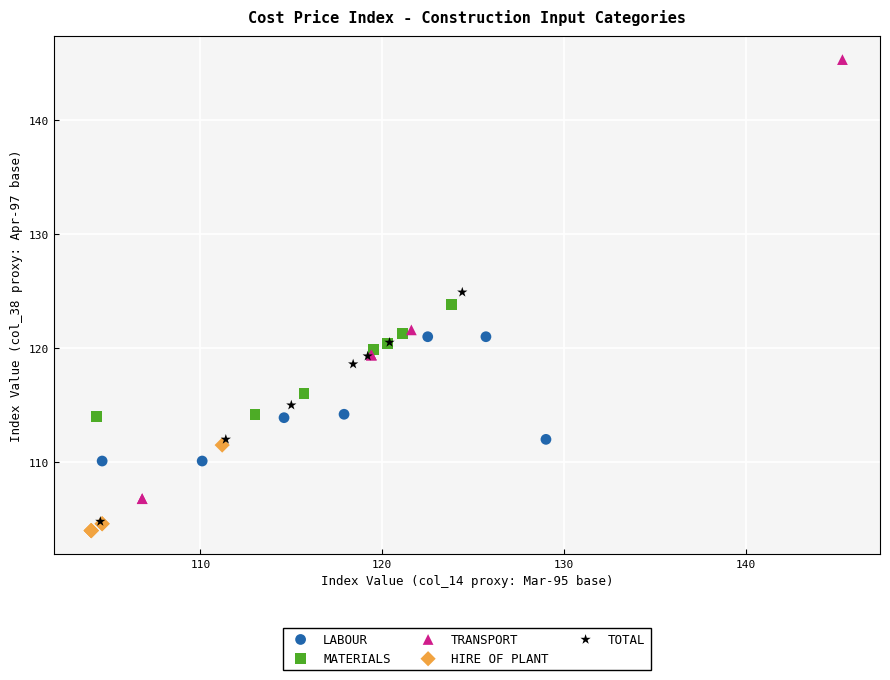

Which series has the largest Y range (max minus min)?

TRANSPORT